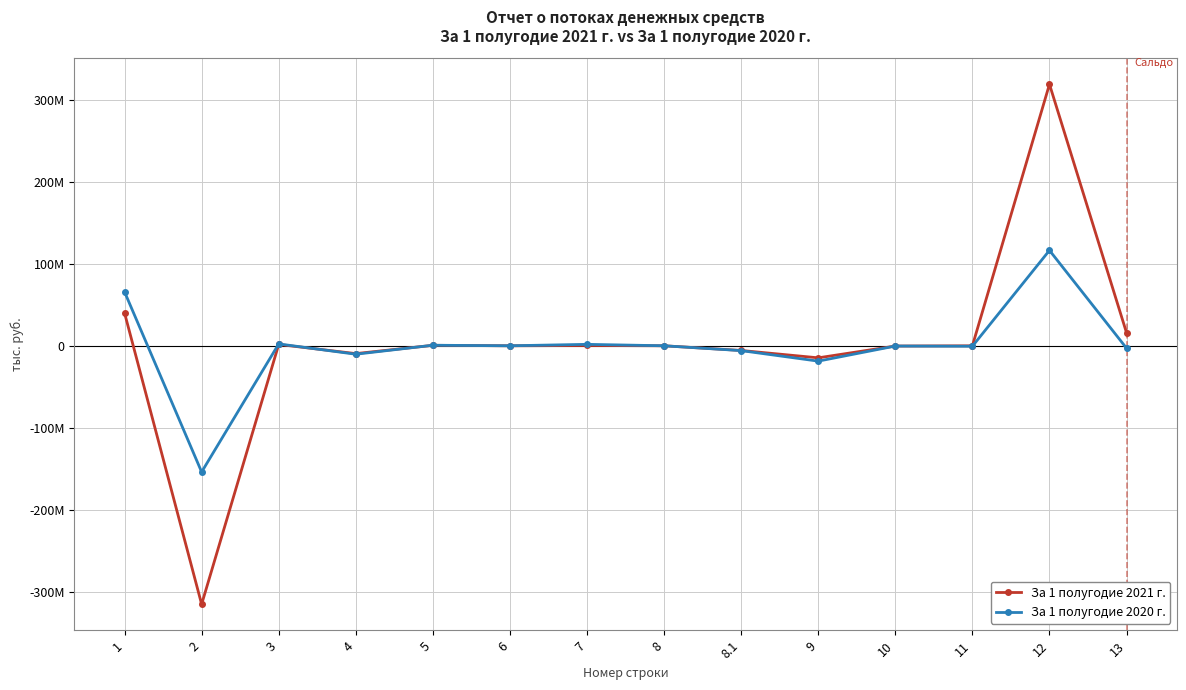

Does the chart have visible grid lines?

Yes